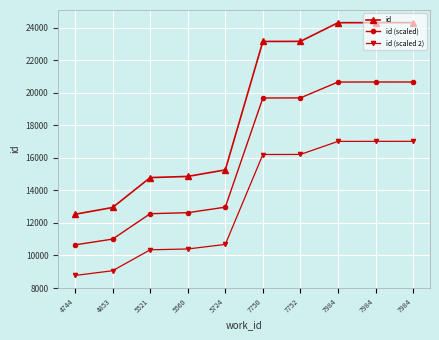

Count the number of data series in this chart.

3